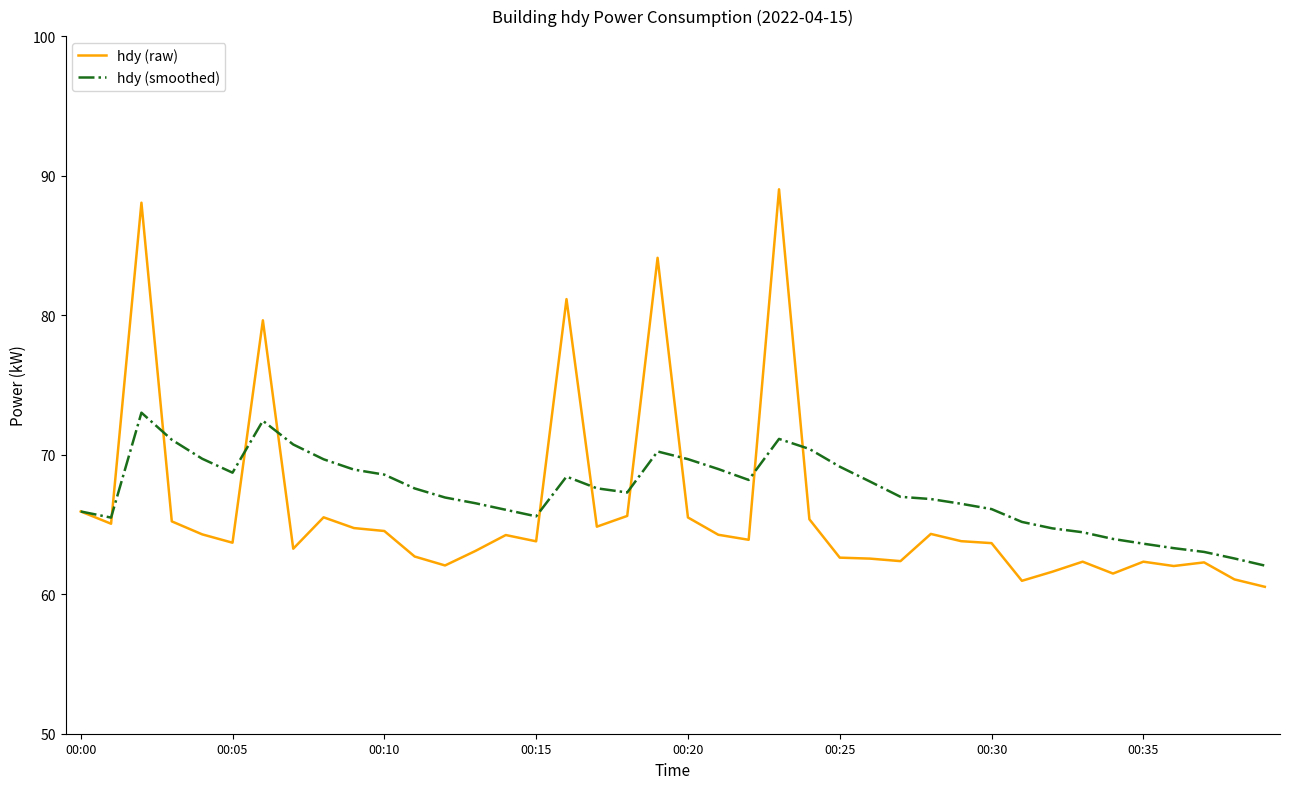

Which series has the largest range (max minus min)?

hdy (raw)